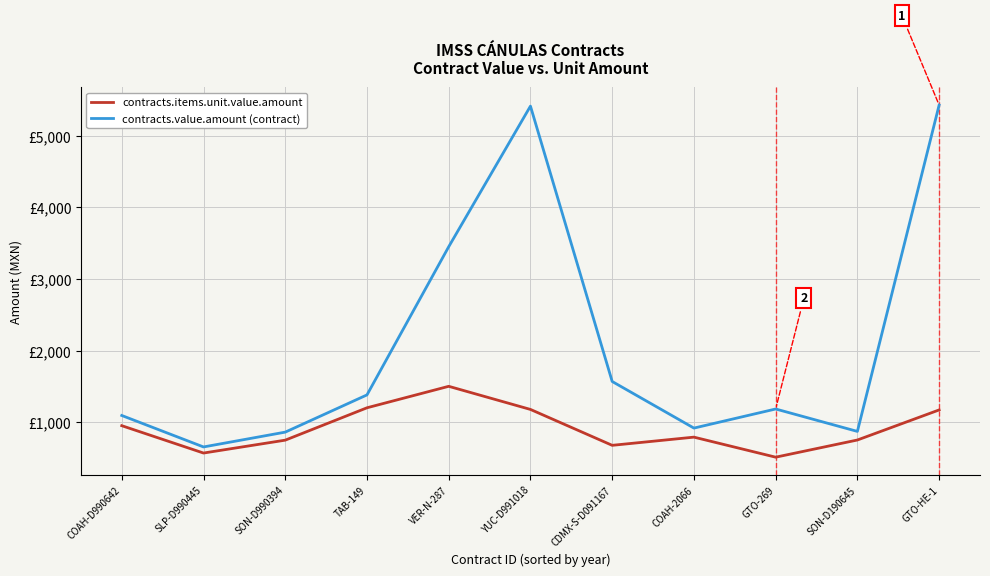

Is the value of contracts.items.unit.value.amount at COAH-D990642 greater than the value of contracts.value.amount (contract) at COAH-D990642?

No